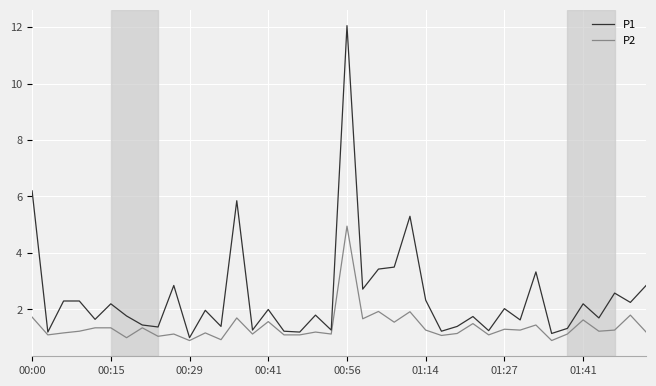

What is the minimum value for P1?

1.0